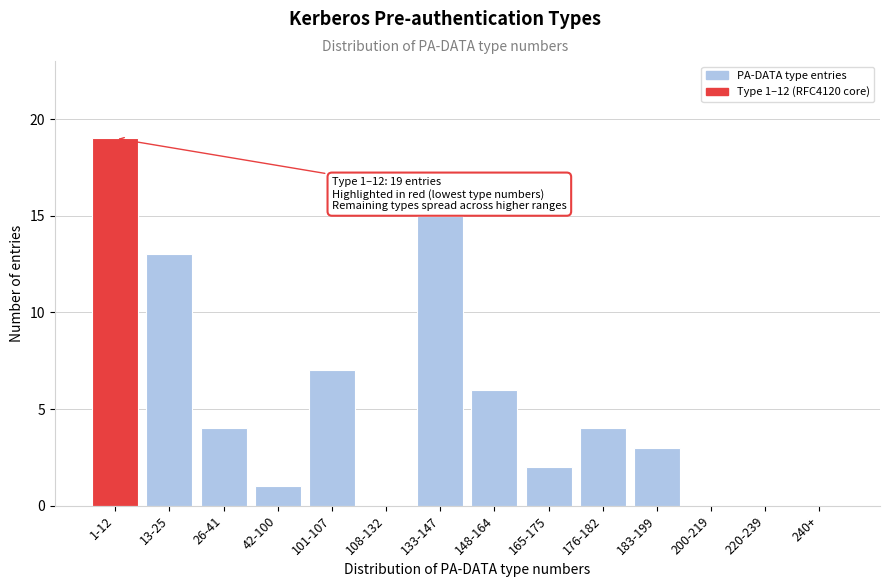

Reading left to right, what are all the values shown in this chart?

1-12=19	13-25=13	26-41=4	42-100=1	101-107=7	108-132=0	133-147=15	148-164=6	165-175=2	176-182=4	183-199=3	200-219=0	220-239=0	240+=0